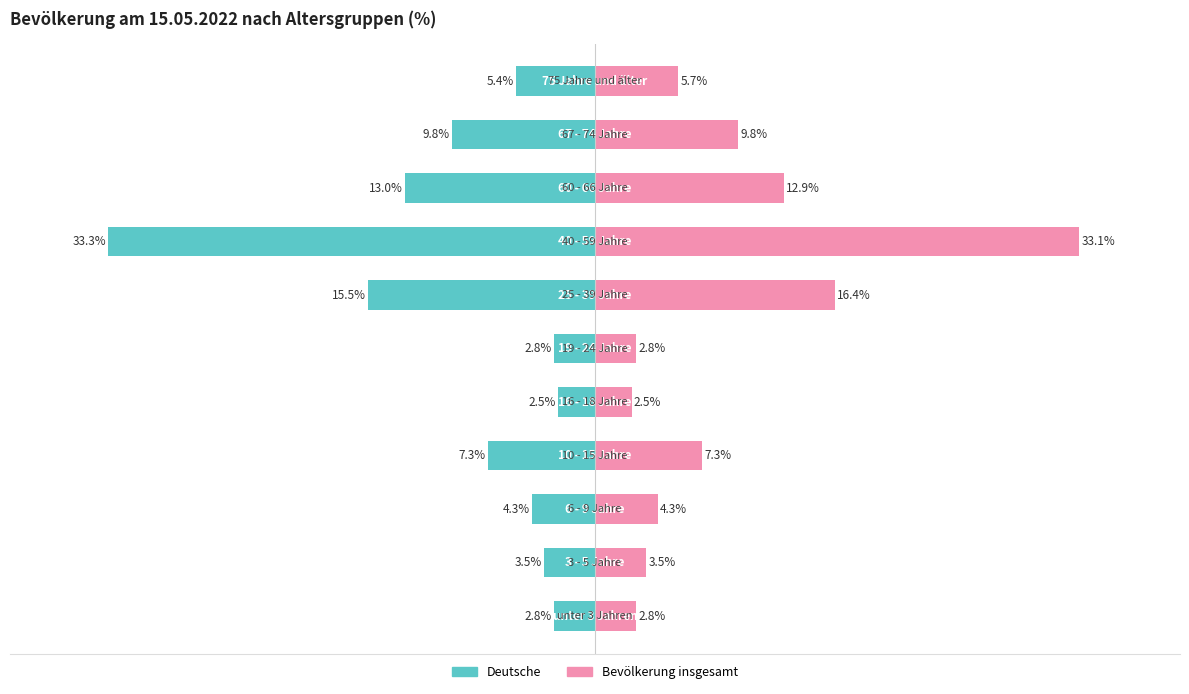

Are the bars grouped side by side (vs. stacked)?

Yes